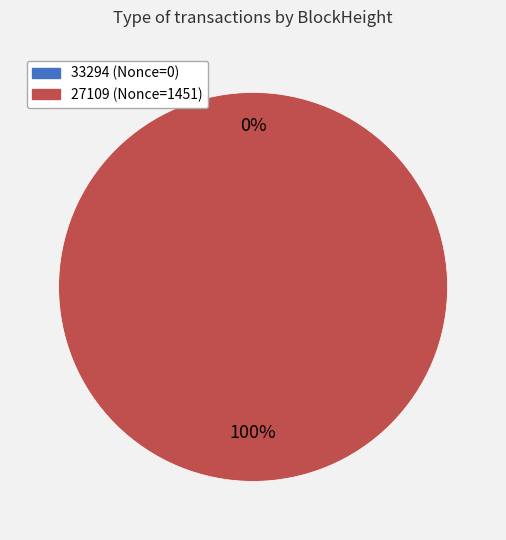

What is the total percentage of 27109 and 33294?

100.0%